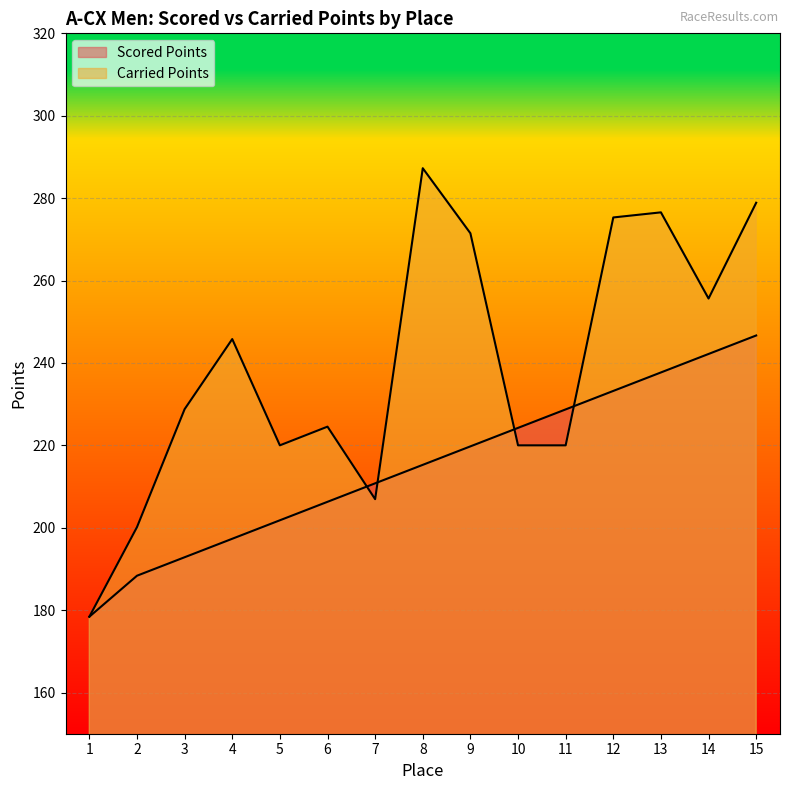

At which label does Scored Points first exceed 215?

8